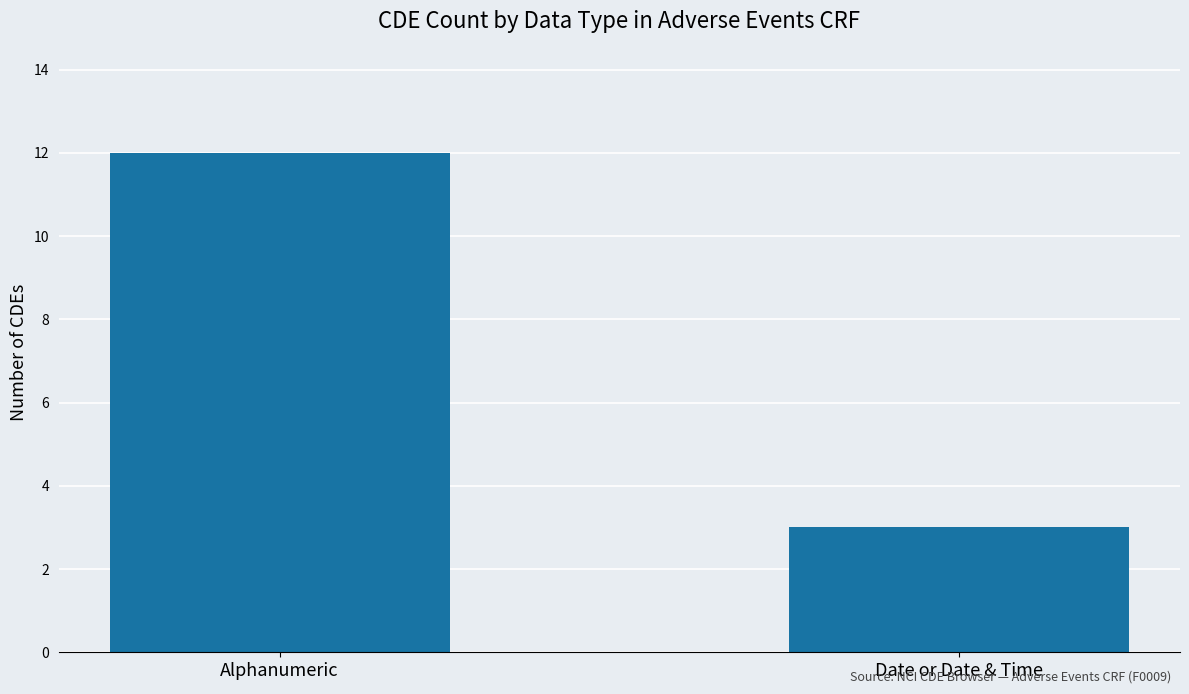

Is it true that the value at Alphanumeric is 7?

False